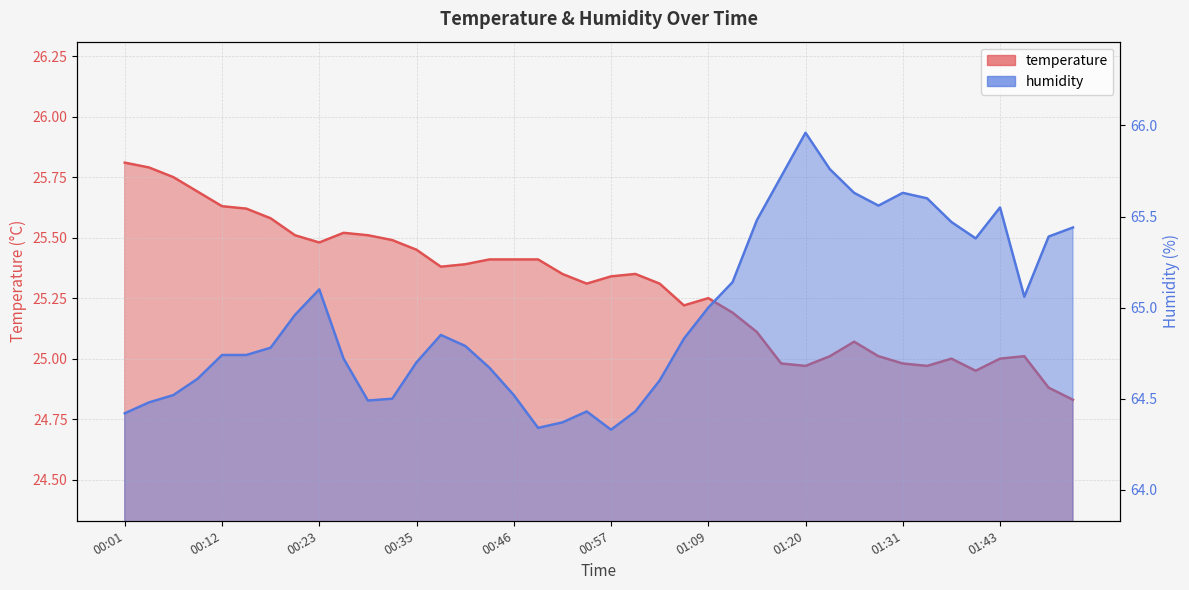

Read the humidity value at 01:09.

65.0